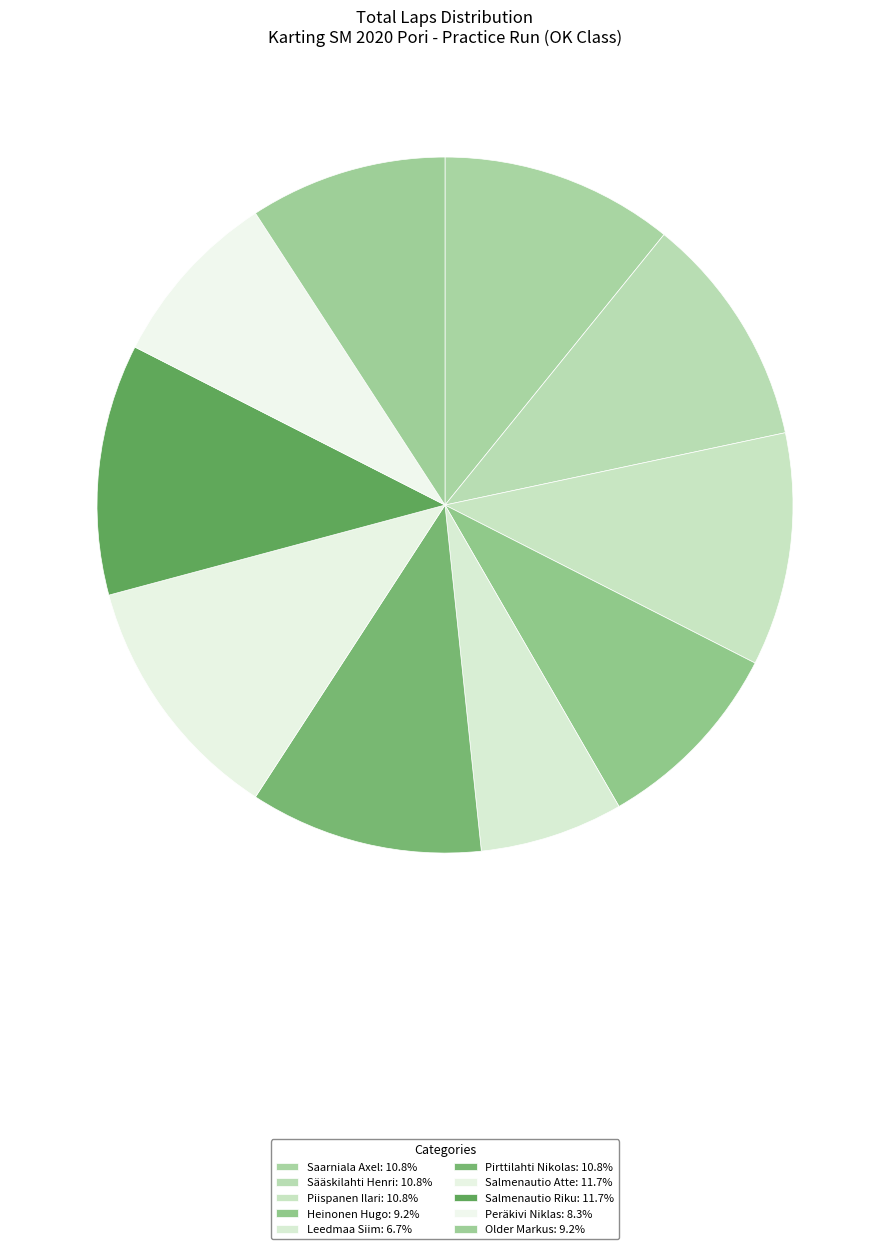

Is there any slice that represents more than half of the pie?

No